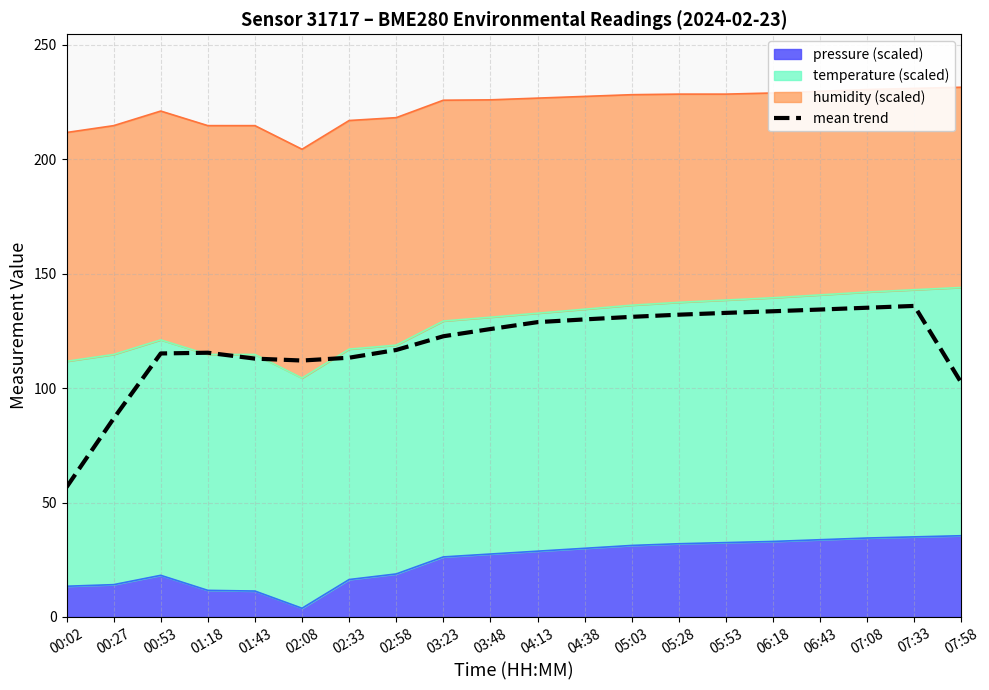

How many values are below 125?

10